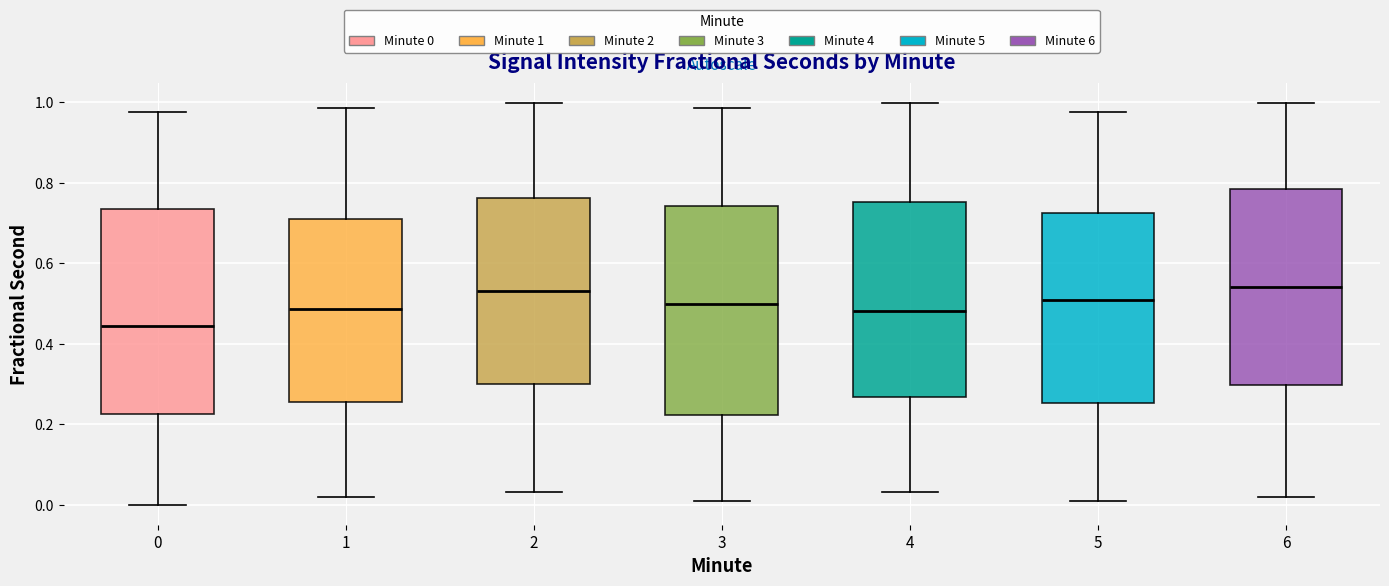

Reading left to right, transcribe this box plot: for each box, give where its median line is, the range the box spans, and where its two whiskers end, as read against the y-axis. The values are not printed on the chart, so give them approximately, as read against the axis.

0: median 0.44, box 0.22 to 0.74, whiskers 0.00 to 0.98
1: median 0.48, box 0.26 to 0.70, whiskers 0.02 to 0.98
2: median 0.54, box 0.30 to 0.76, whiskers 0.04 to 1.00
3: median 0.50, box 0.22 to 0.74, whiskers 0.00 to 0.98
4: median 0.48, box 0.26 to 0.76, whiskers 0.04 to 1.00
5: median 0.50, box 0.26 to 0.72, whiskers 0.00 to 0.98
6: median 0.54, box 0.30 to 0.78, whiskers 0.02 to 1.00